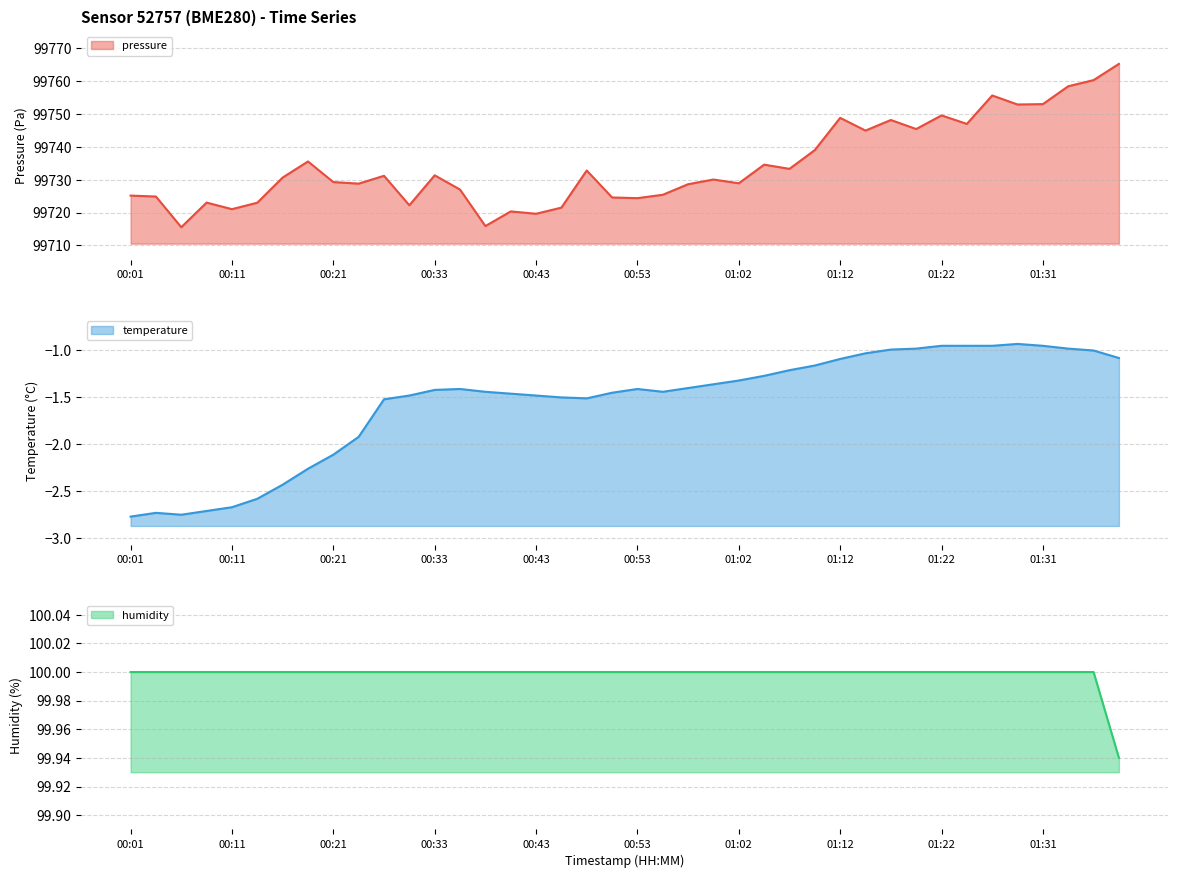

True or false: temperature and humidity cross at least once.

False